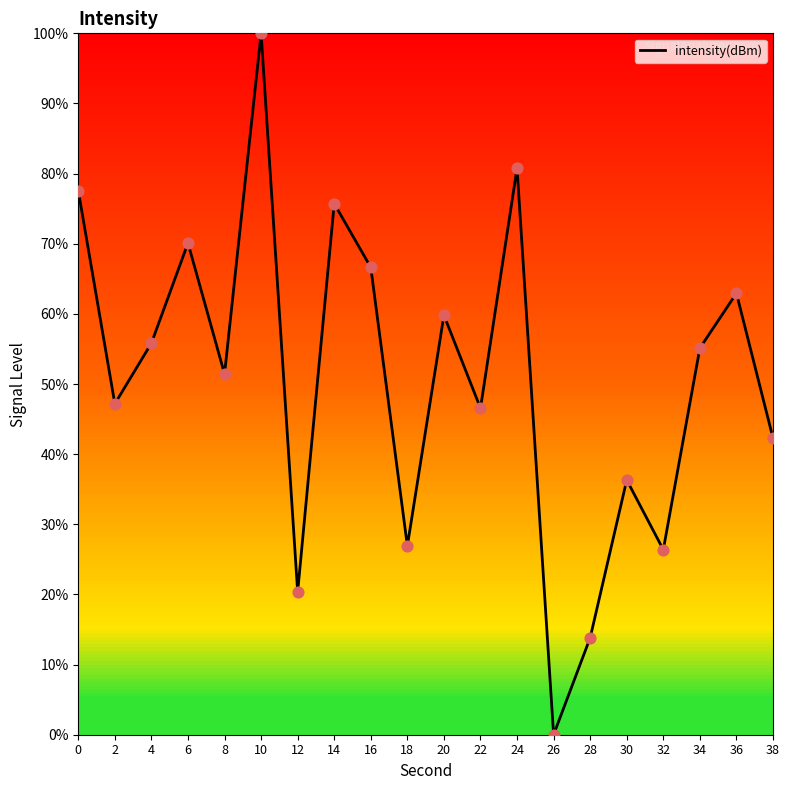

What is the change in value from 32 to 38?

+15.9